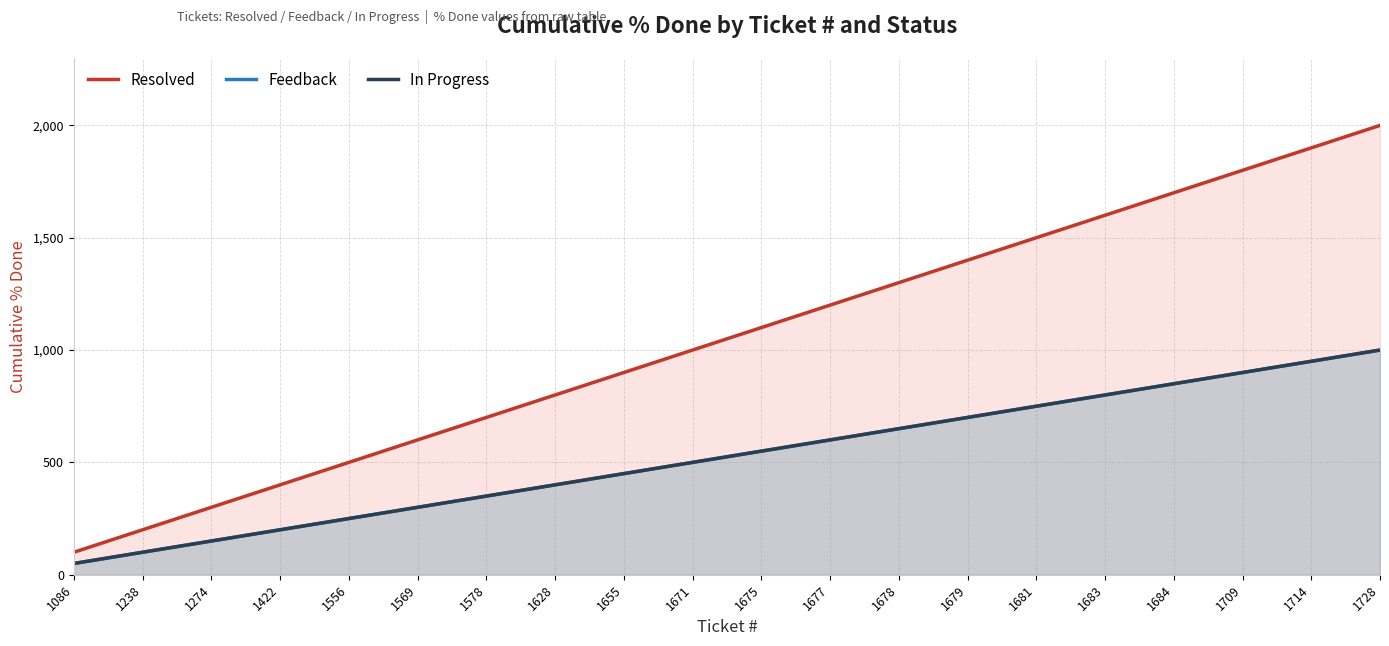

True or false: Resolved and In Progress intersect in this chart.

False